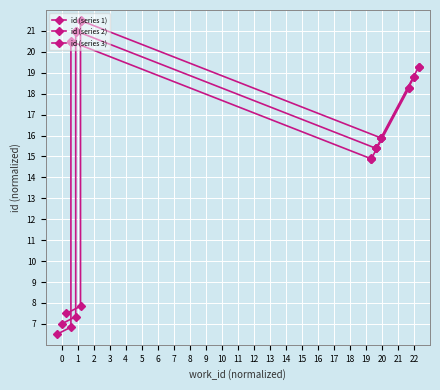

What is the difference between the maximum and minimum values in the id (series 3) series?

14.0